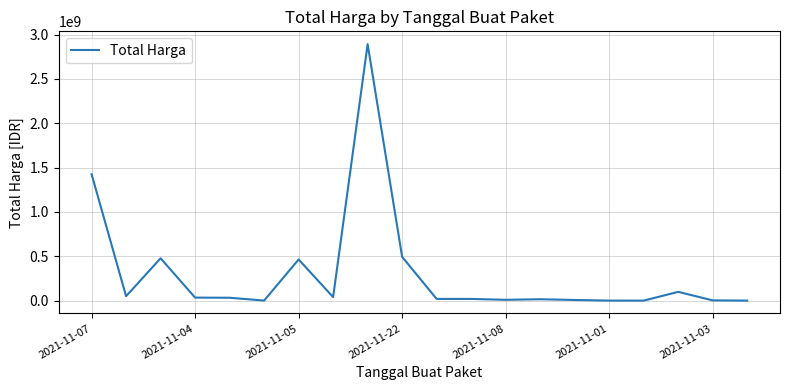

How many series are shown in this chart?

1